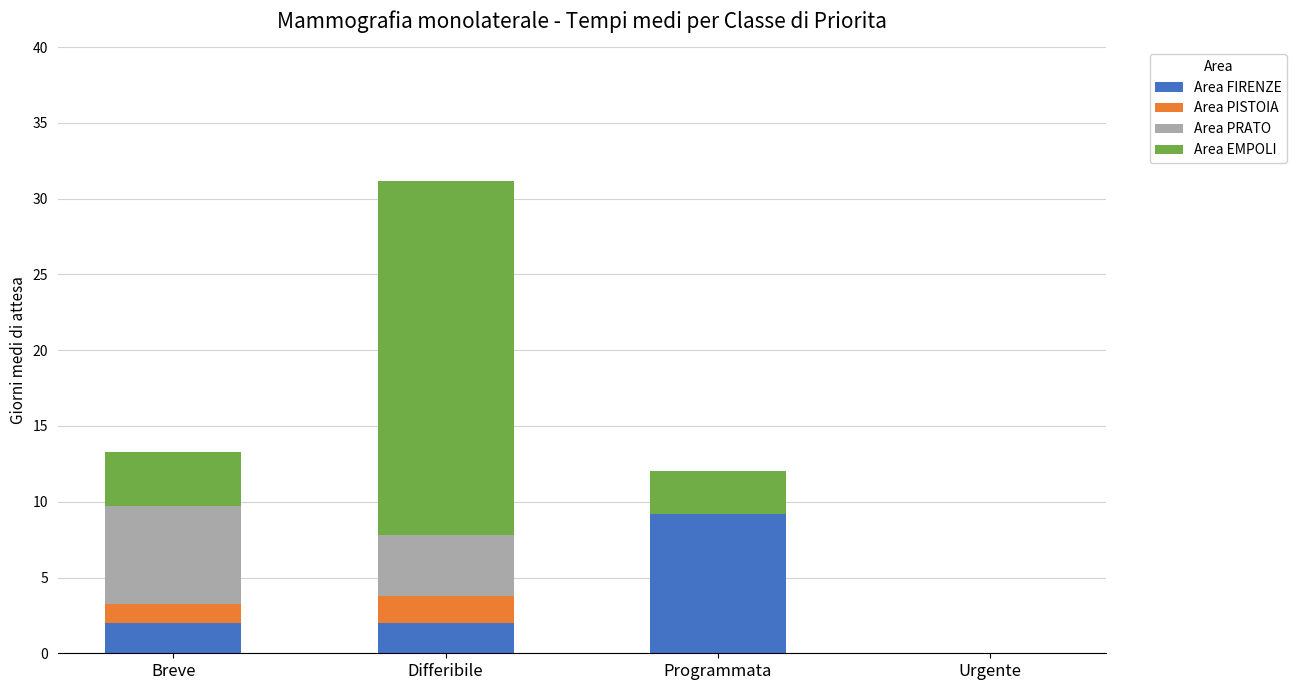

At which label does Area FIRENZE reach its peak?

Programmata